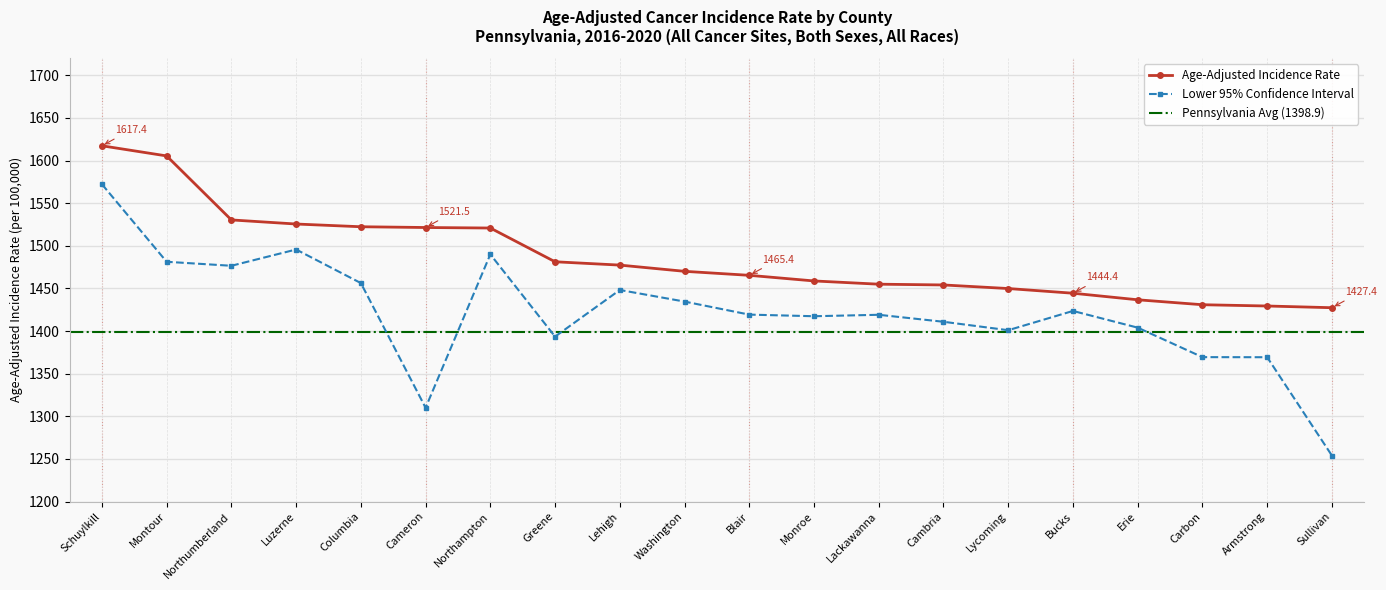

What is the approximate value of Age-Adjusted Incidence Rate at Lehigh?

1477.4